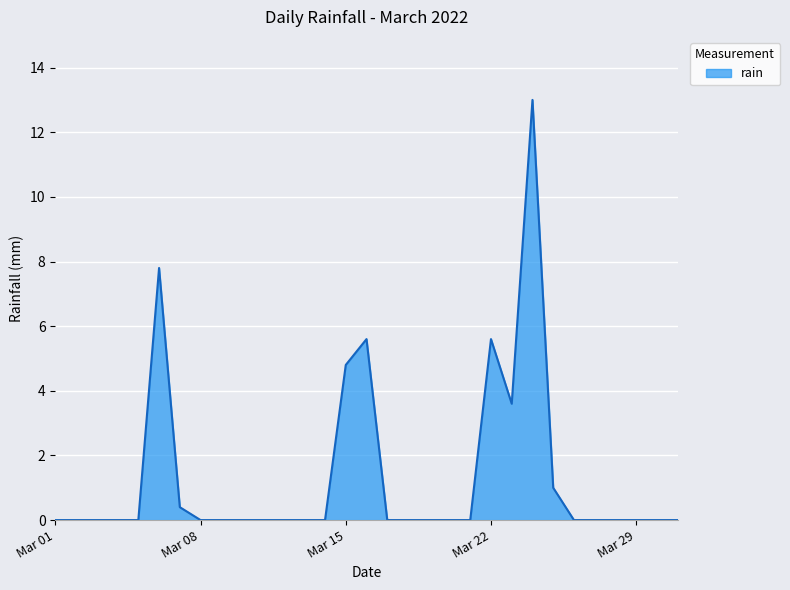

What is the difference between the maximum and minimum values?

13.0